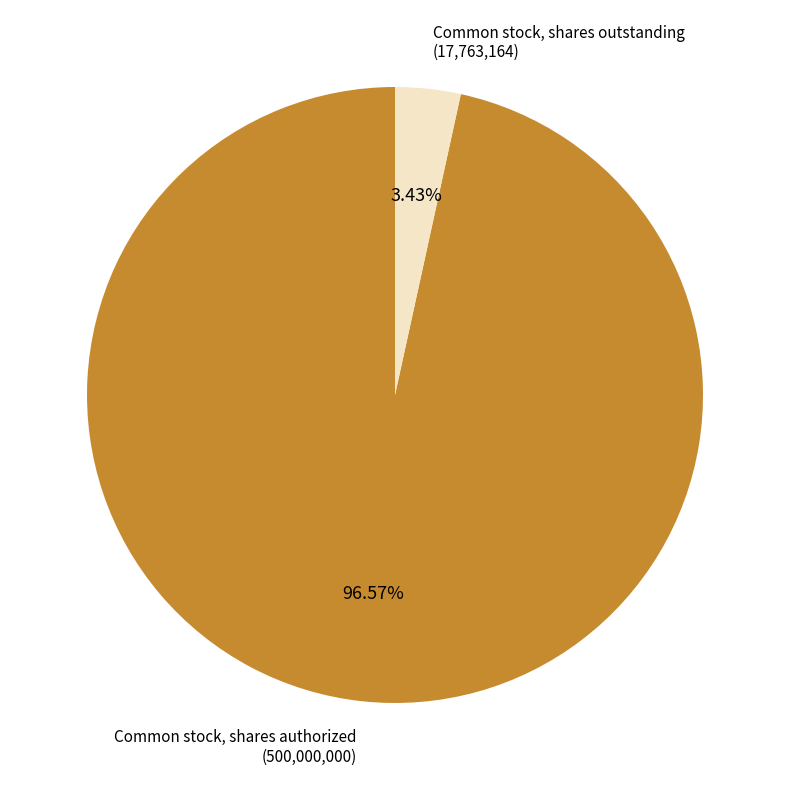

Does any single category account for the majority?

Yes